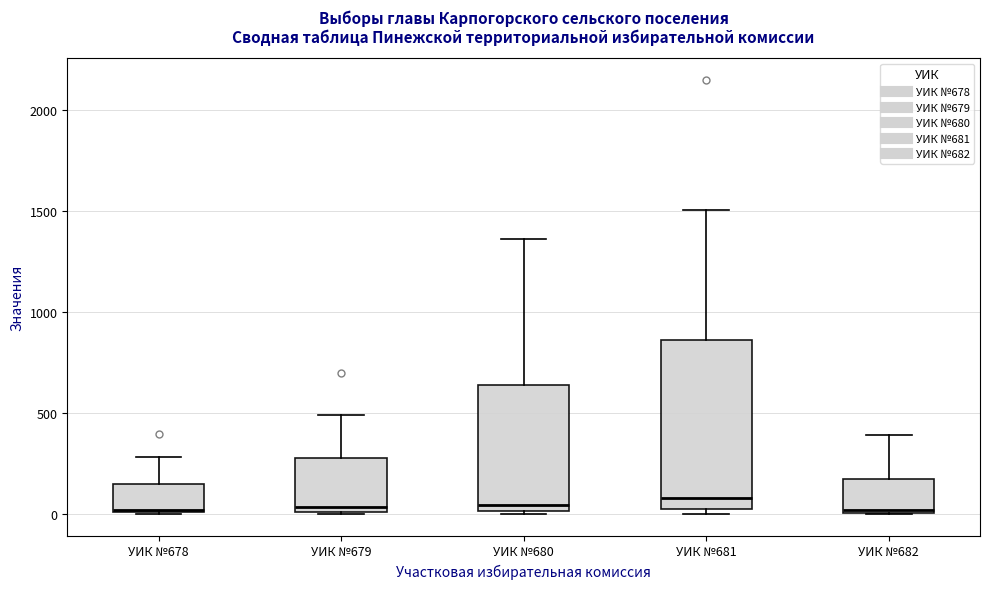

Comparing the boxes themselves (not the whiskers), which one is the tallest?

УИК №681